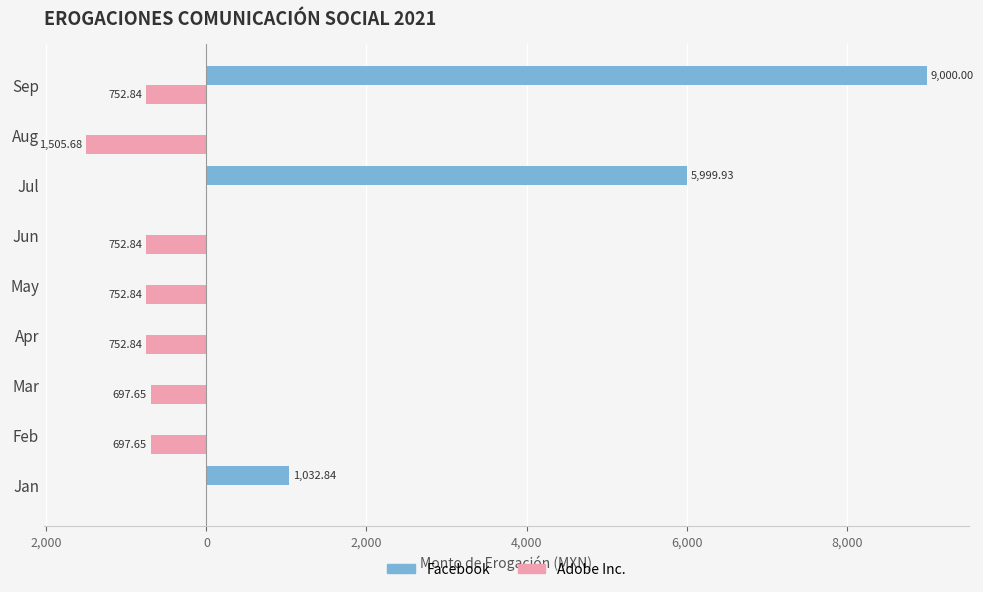

List the series in order of their overall mean, highest first.

Facebook, Adobe Inc.